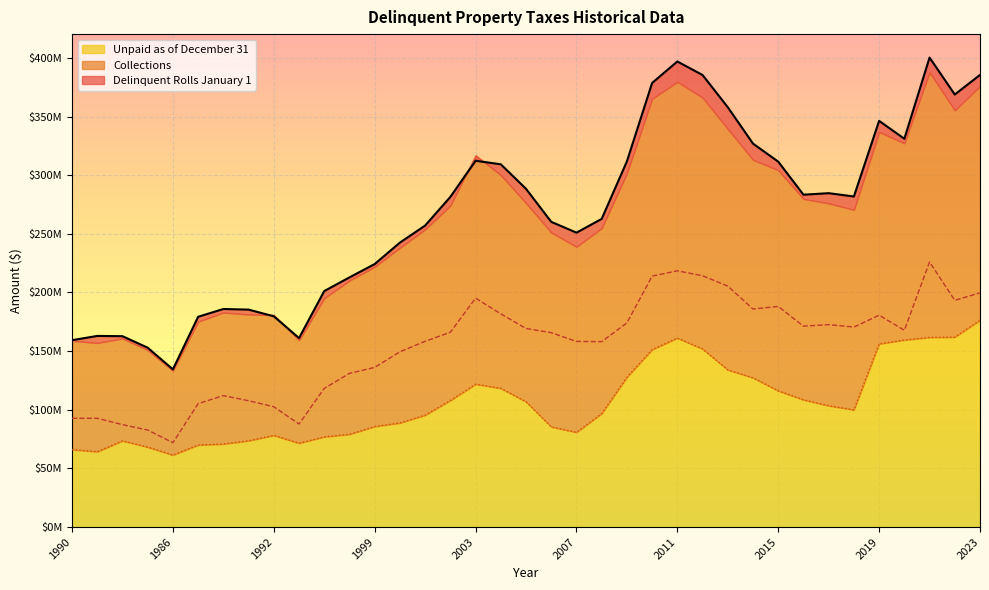

How many interior local valleys does the Delinquent Rolls January 1 series have?

7